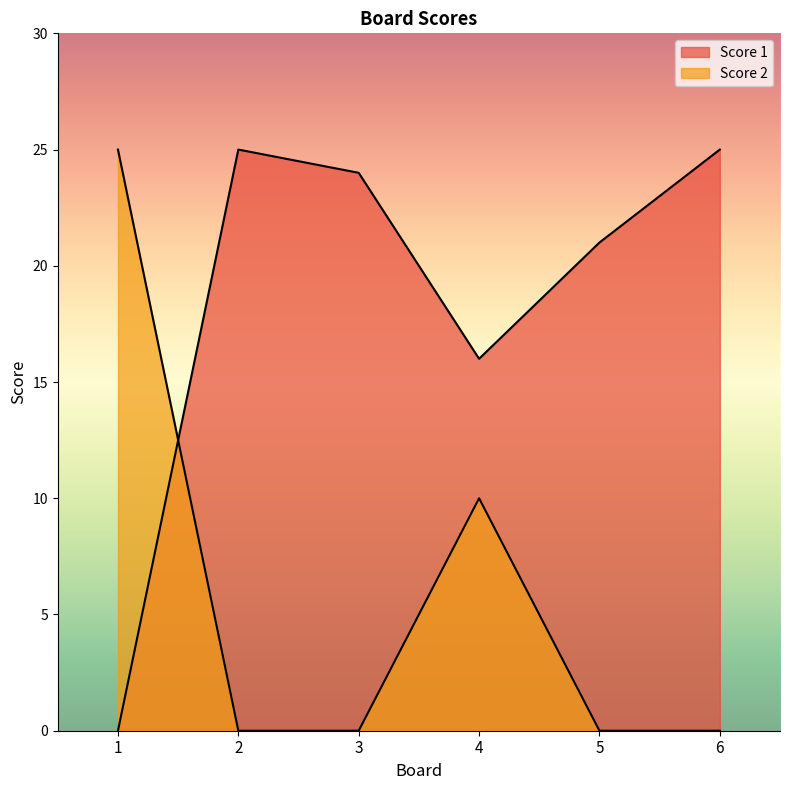

How many values in Score 1 are above zero?

5